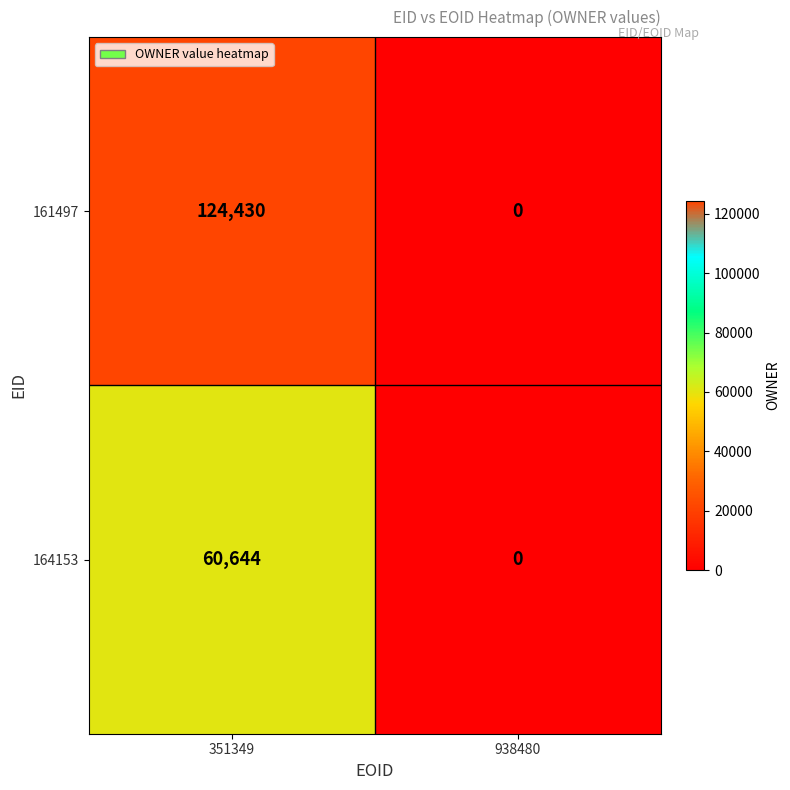

What is the difference between the 164153 values at 351349 and 938480?

60644